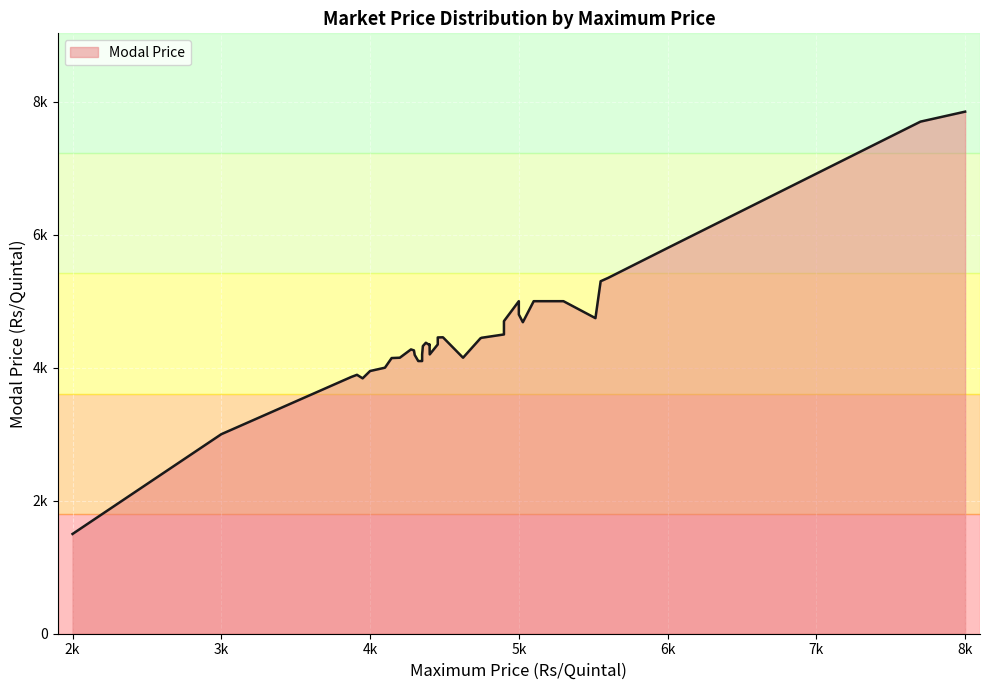

What is the sum of all values?

180590